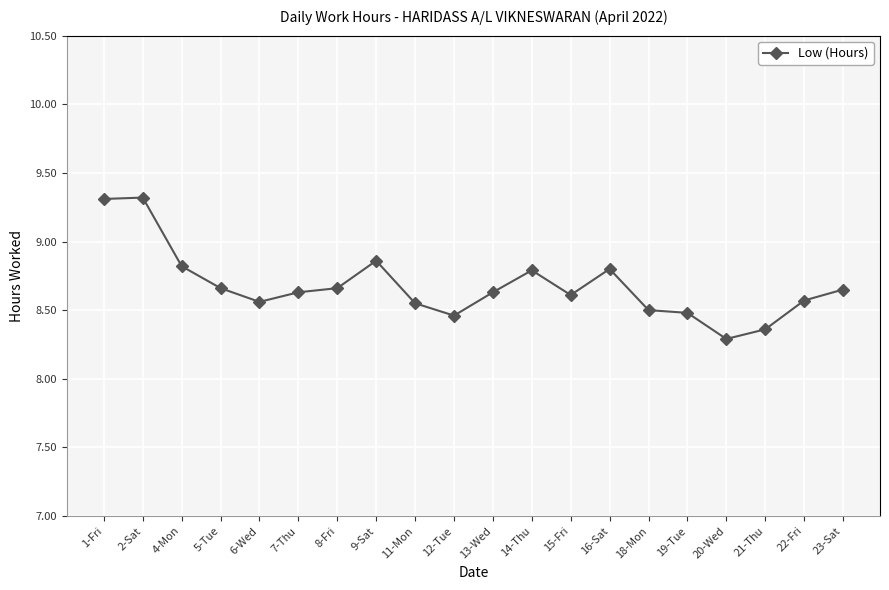

At which category does the chart reach its minimum across all series?

20-Wed